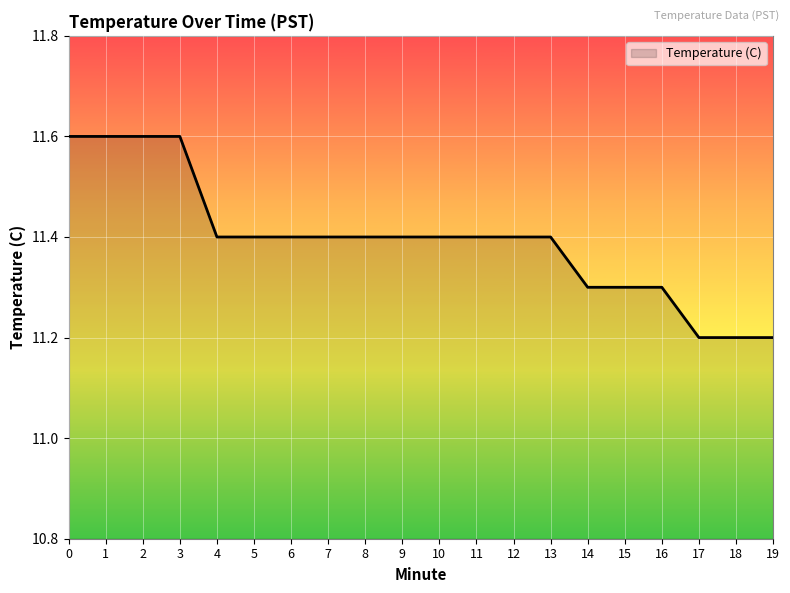

What is the sum of the values at 10 and 19?

22.6